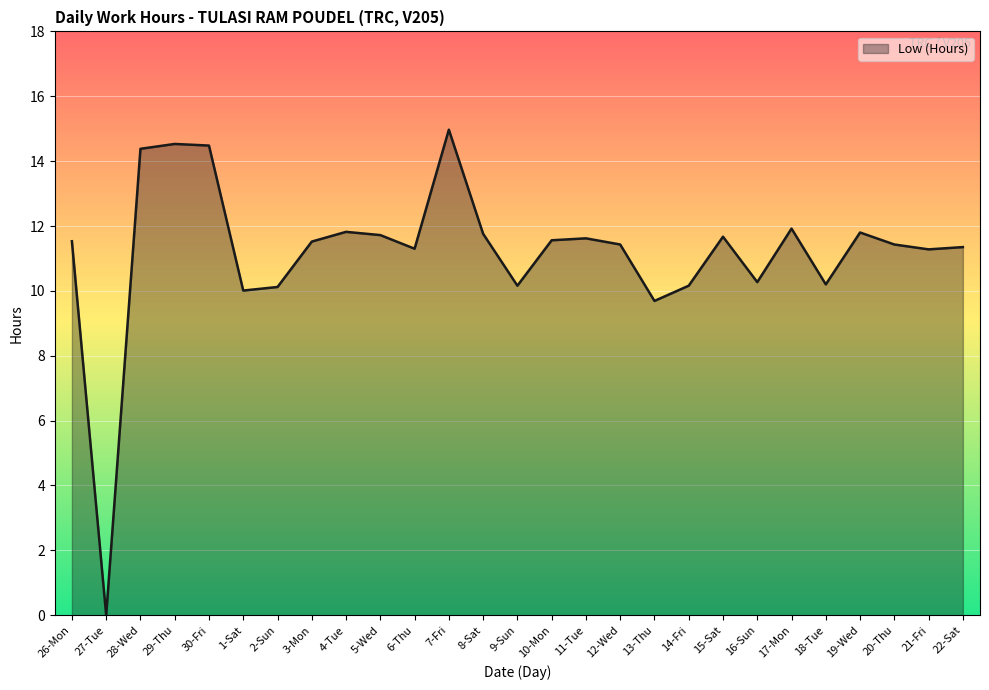

What value does the data have at 20-Thu?

11.4